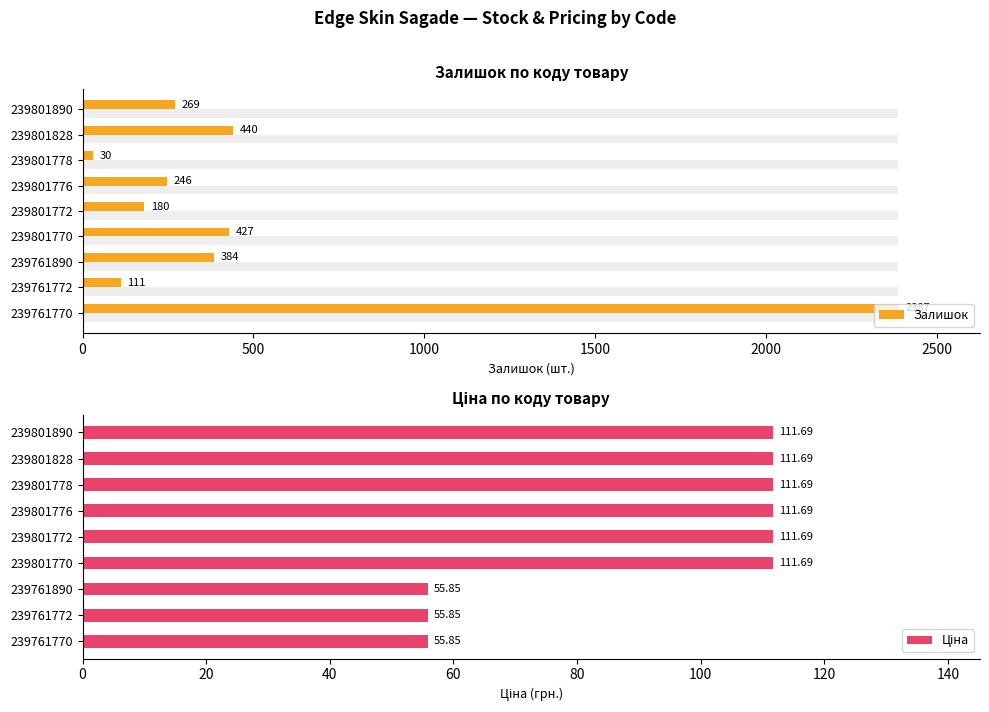

List the series in order of their overall mean, highest first.

Залишок, Ціна